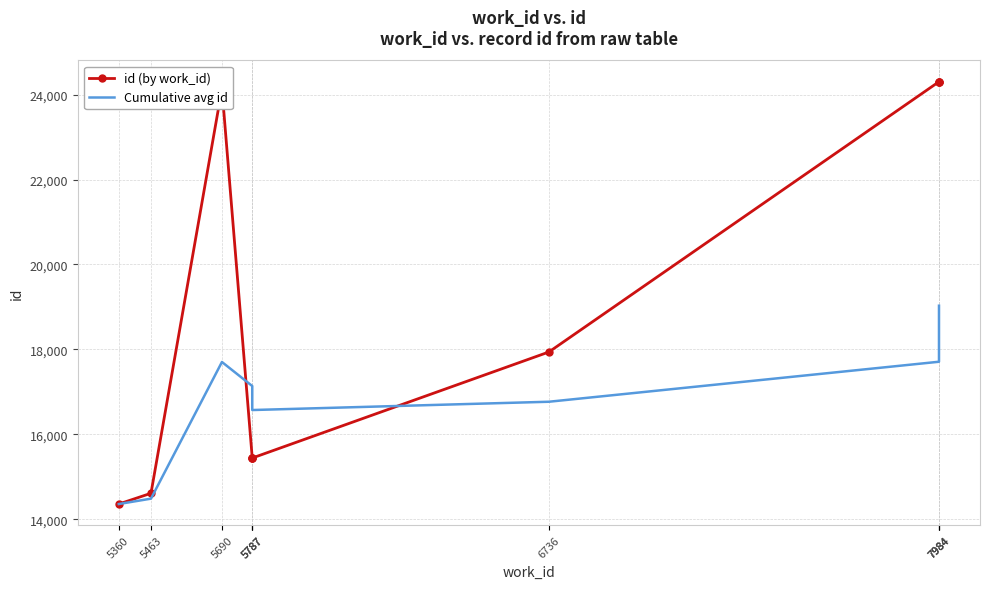

At 5787, list the series in order from largest to smallest.

Cumulative avg id, id (by work_id)